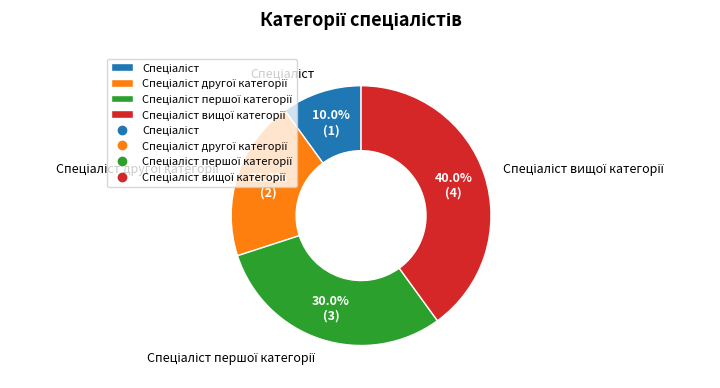

Is there a majority slice in this chart?

No